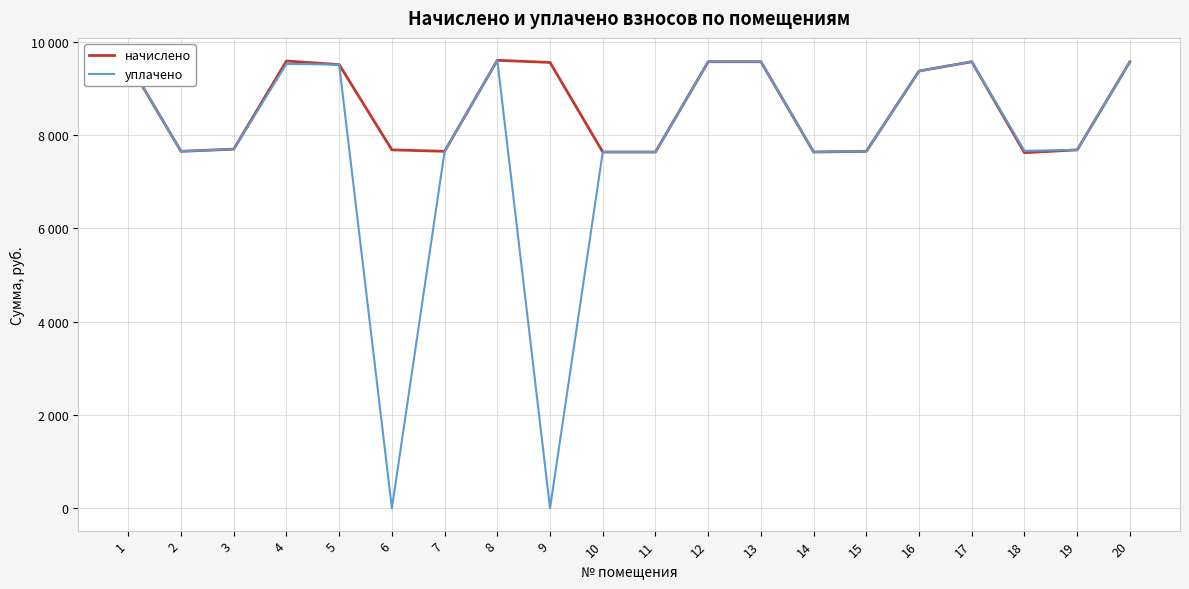

What is the difference between the second highest and minimum values in the начислено series?

1966.1